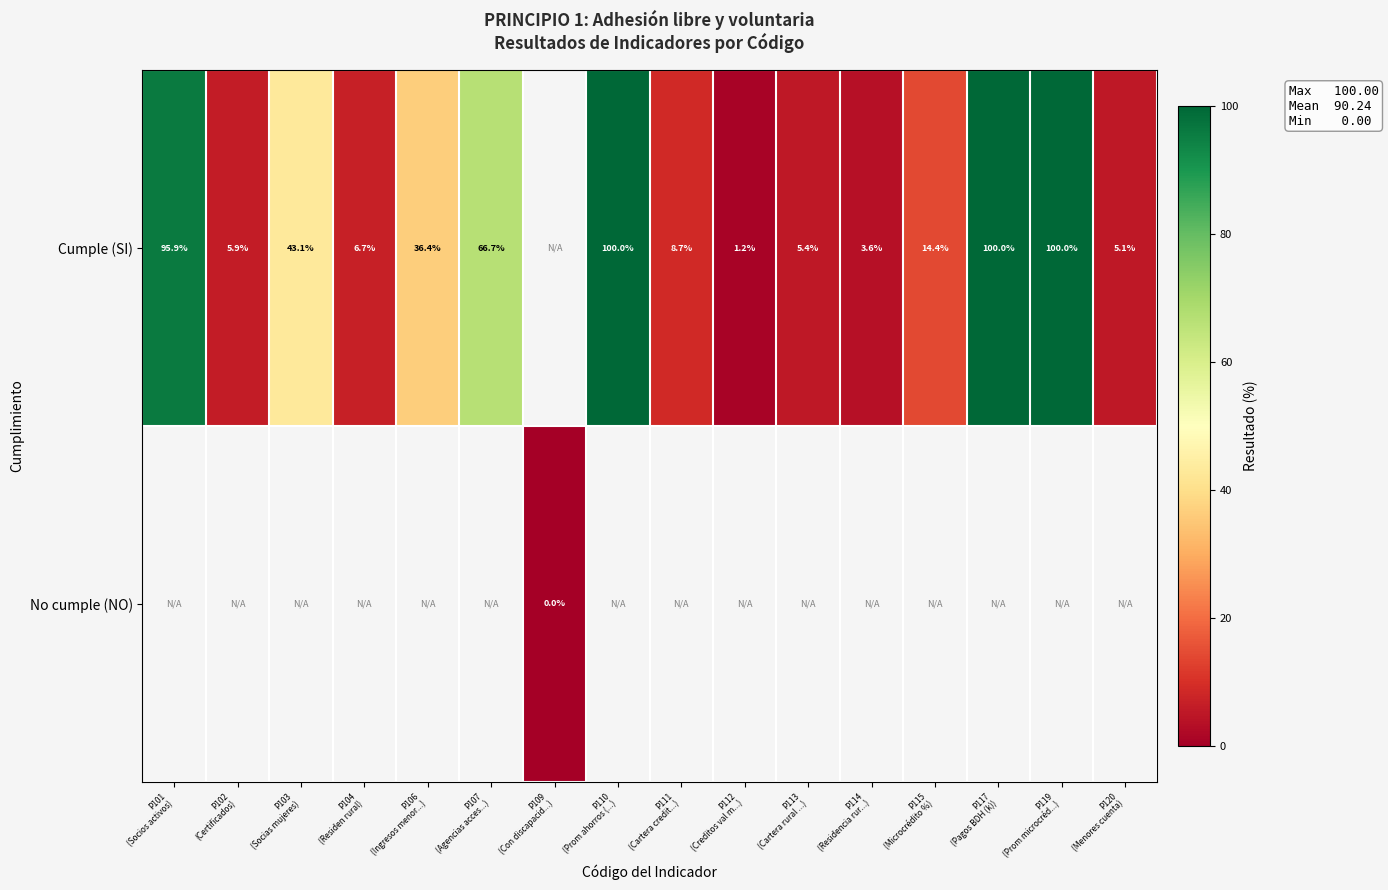

Which label corresponds to the largest value in the chart?

P110
(Prom ahorros (...)